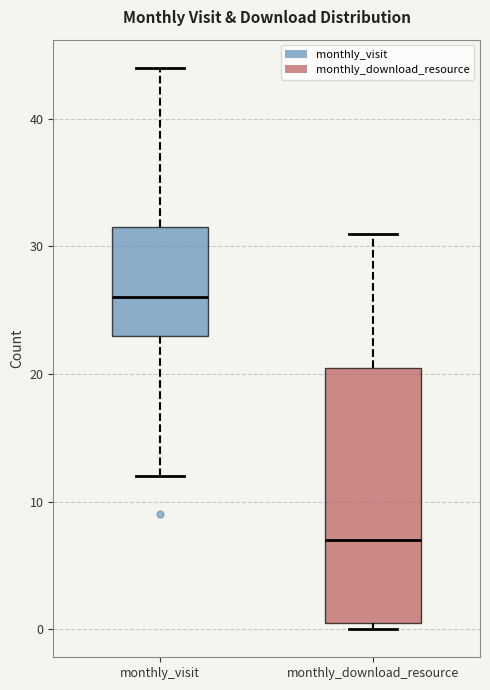

Where does the upper whisker of the box for monthly_download_resource end on the y-axis? The values are not printed on the chart, so give them approximately, as read against the axis.

31